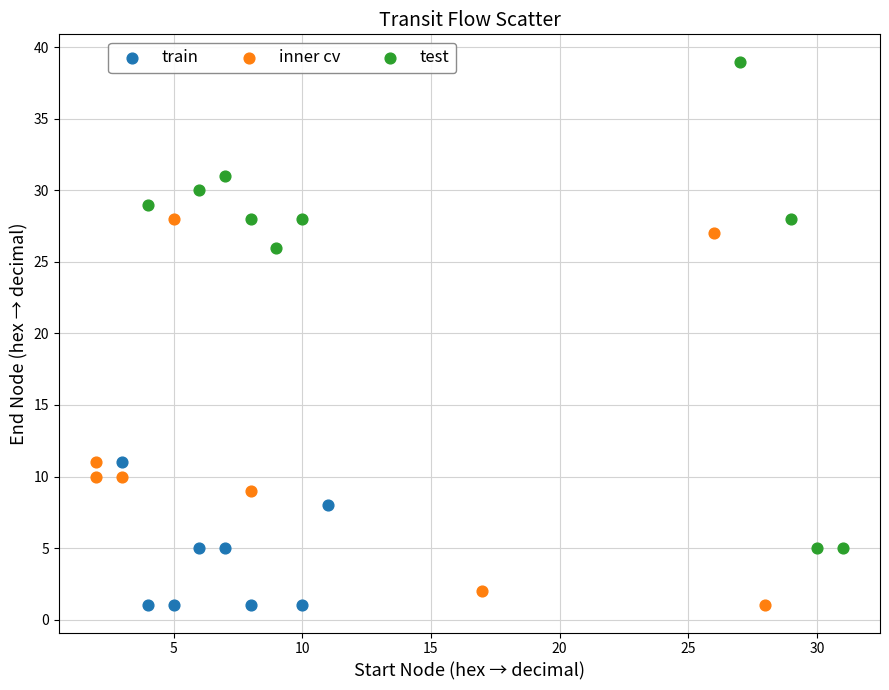

Which series has the largest Y range (max minus min)?

test